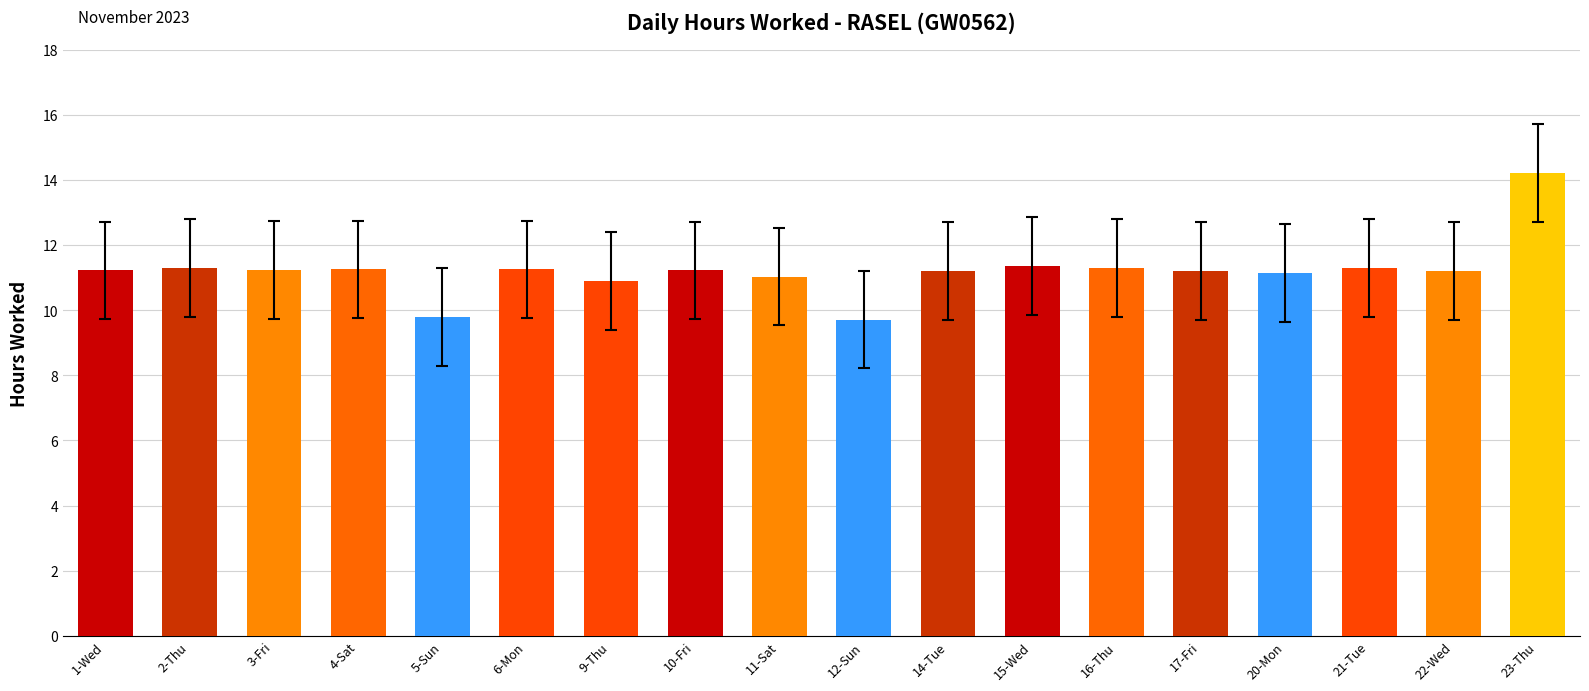

What is the minimum value shown in the chart?

9.7